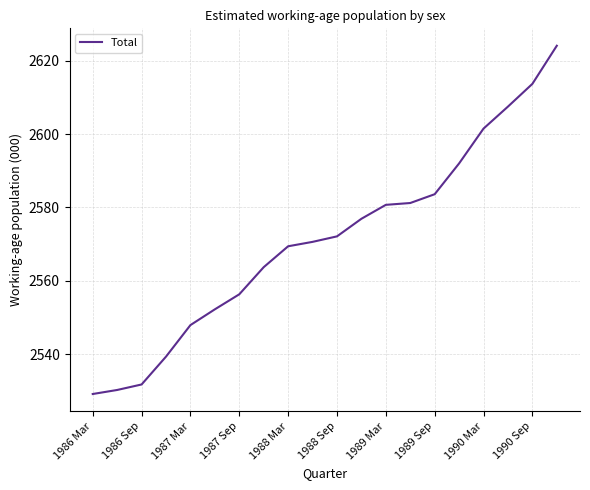

What is the difference between the maximum and minimum values?

95.0